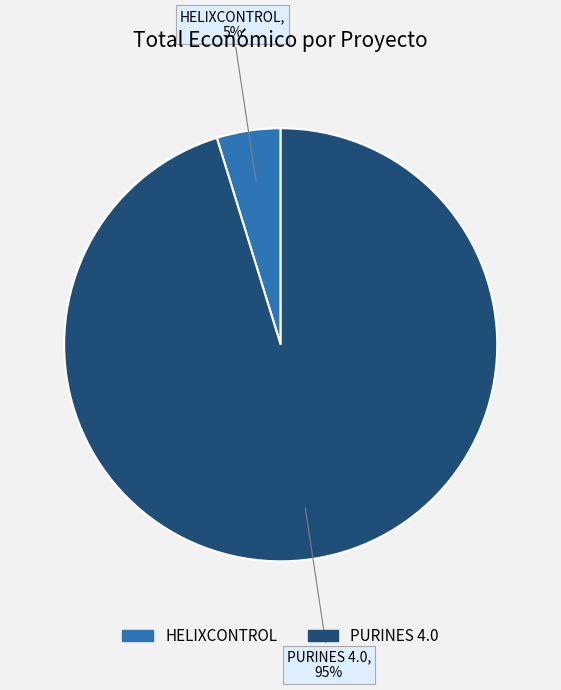

The PURINES 4.0 slice represents 95% of the pie. True or false?

True